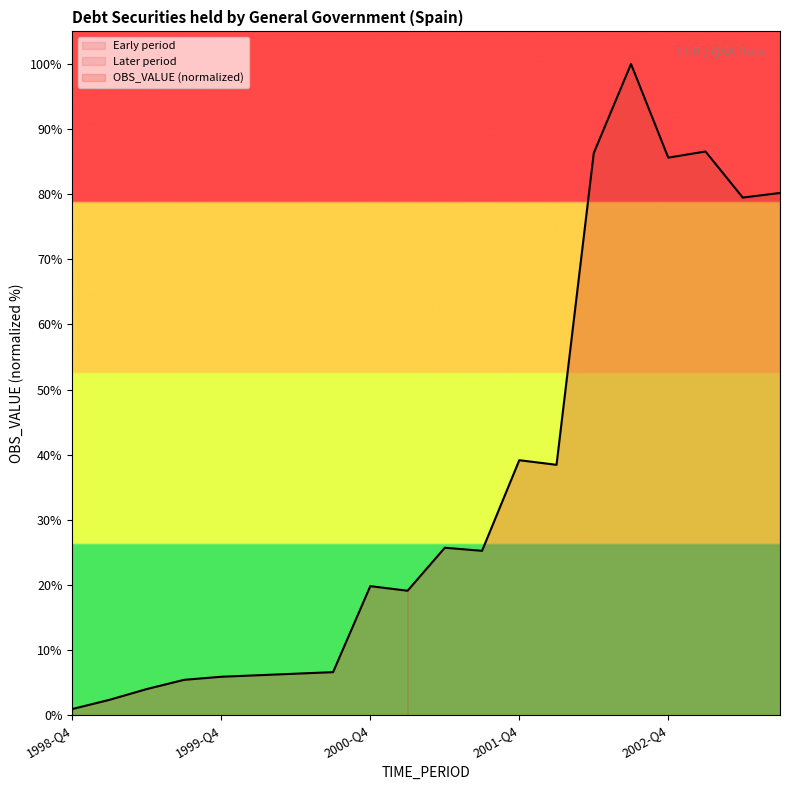

Rank the categories by value from highest to lowest.

2002-Q3, 2003-Q1, 2002-Q2, 2002-Q4, 2003-Q3, 2003-Q2, 2001-Q4, 2002-Q1, 2001-Q2, 2001-Q3, 2000-Q4, 2001-Q1, 2000-Q3, 2000-Q2, 2000-Q1, 1999-Q4, 1999-Q3, 1999-Q2, 1999-Q1, 1998-Q4